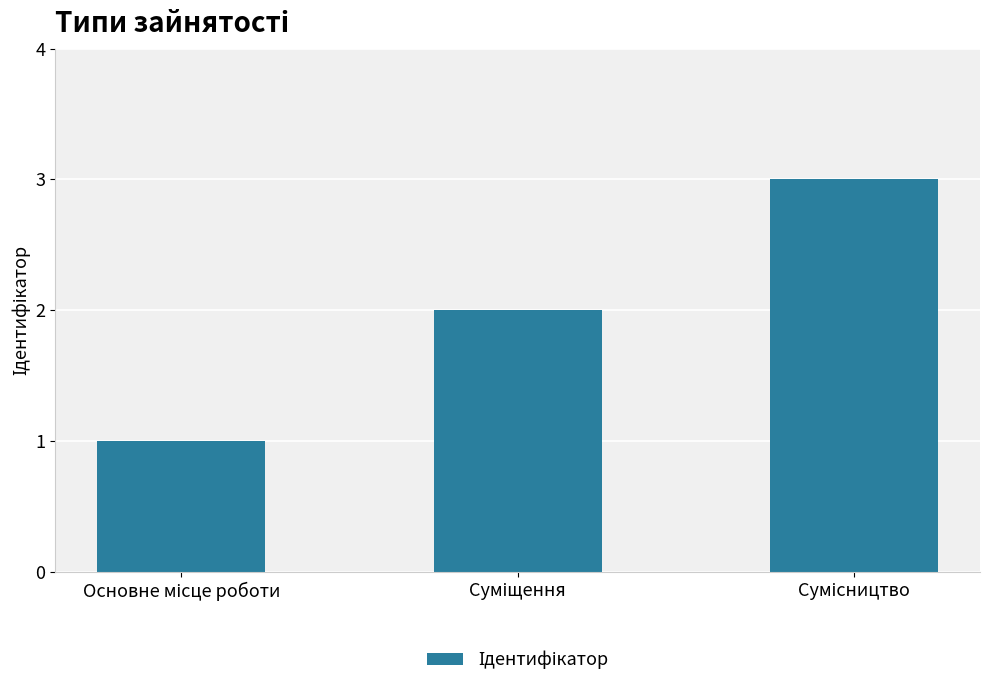

Reading left to right, extract all data points from this chart.

1	2	3